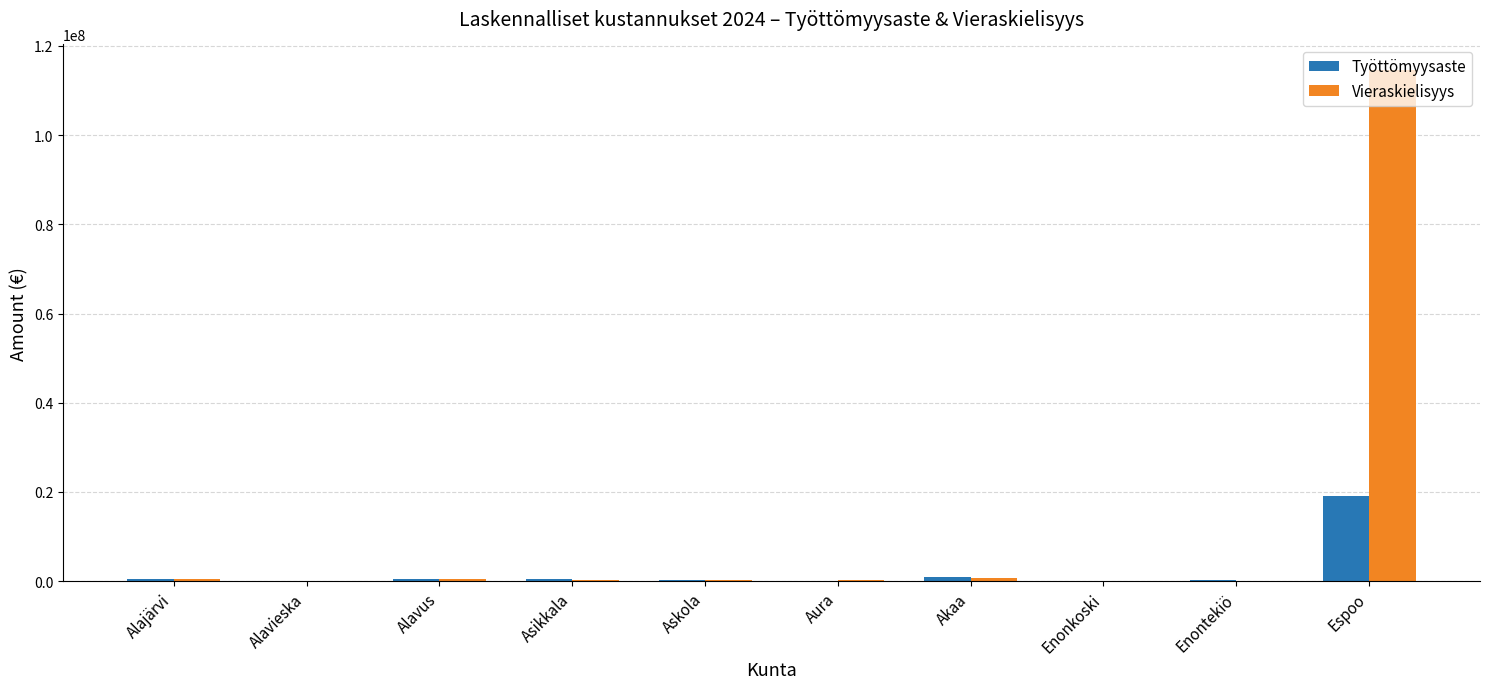

Is it true that Vieraskielisyys equals 114611444.2 at Espoo?

True